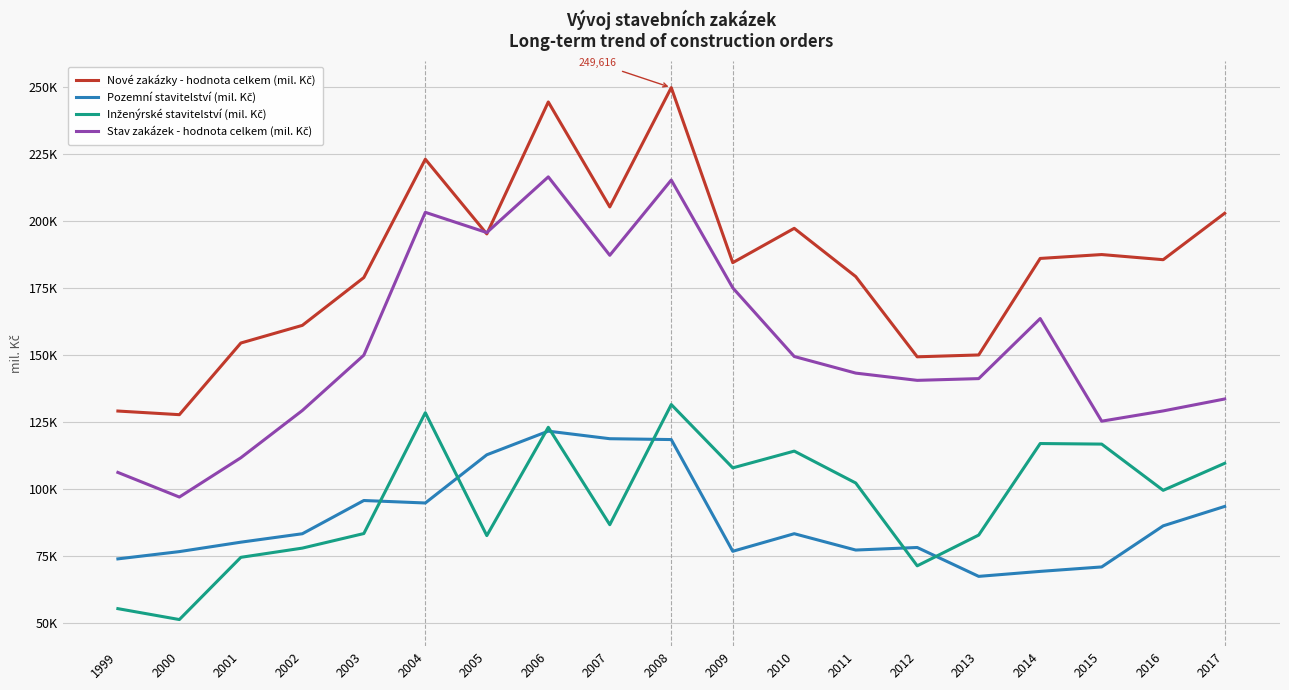

What is the difference between the Inženýrské stavitelství (mil. Kč) values at 2009 and 2000?

56610